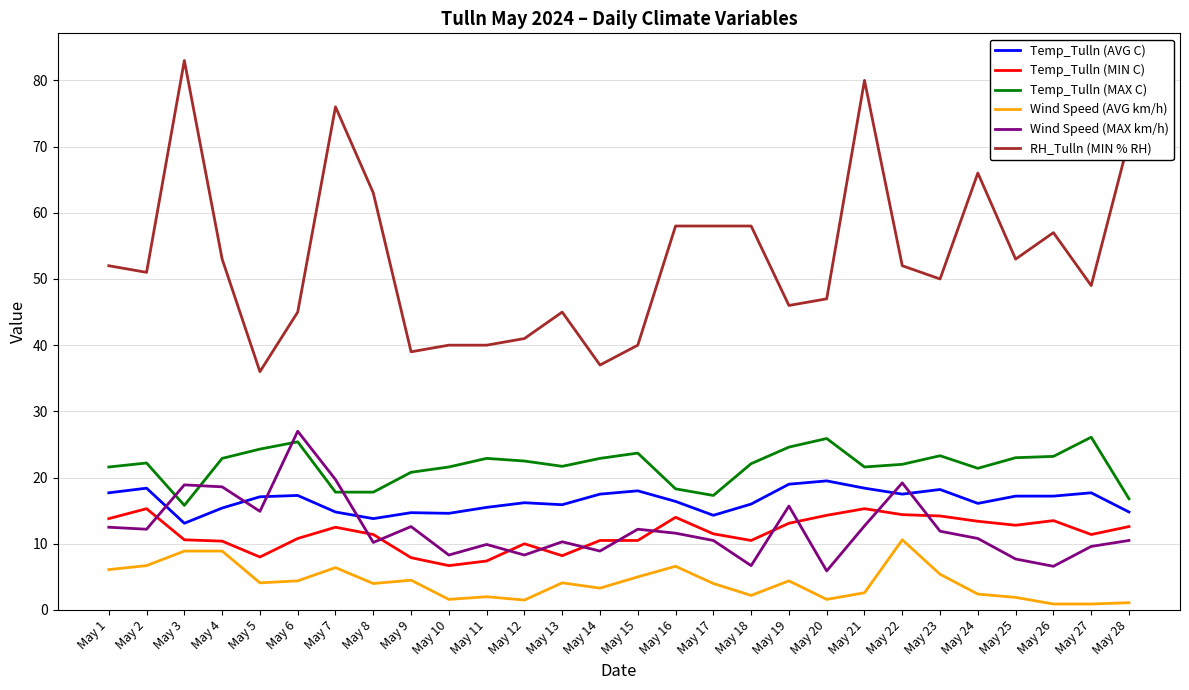

Which series has the largest total across all categories?

RH_Tulln (MIN % RH)